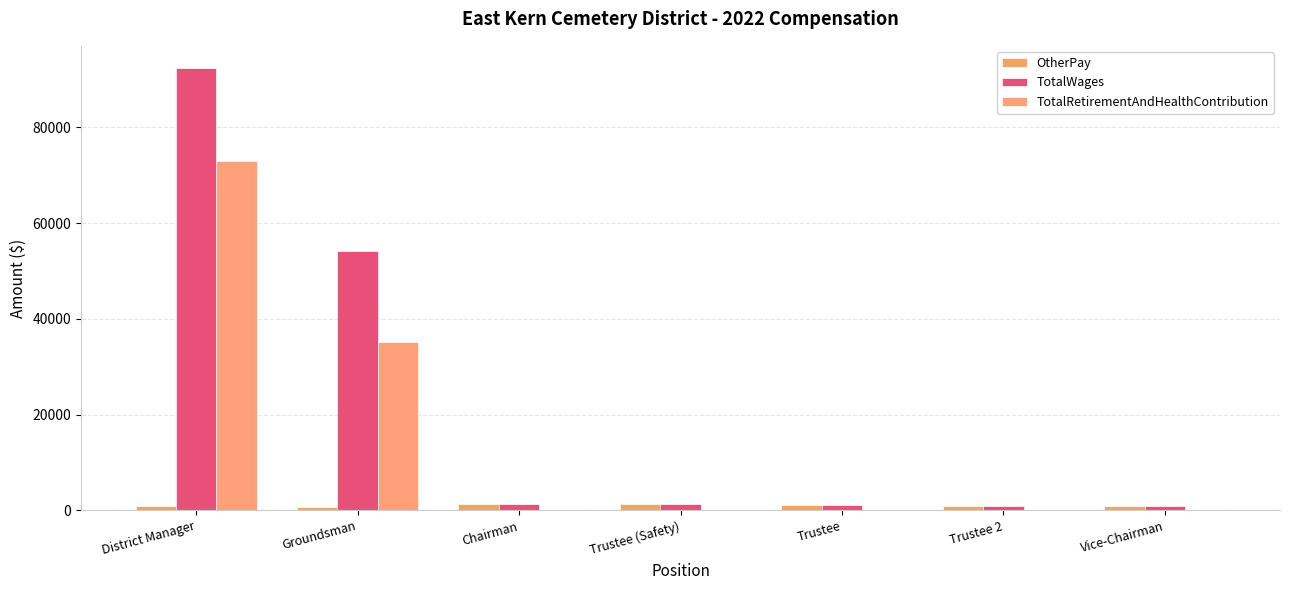

At Trustee (Safety), list the series in order from largest to smallest.

OtherPay, TotalWages, TotalRetirementAndHealthContribution